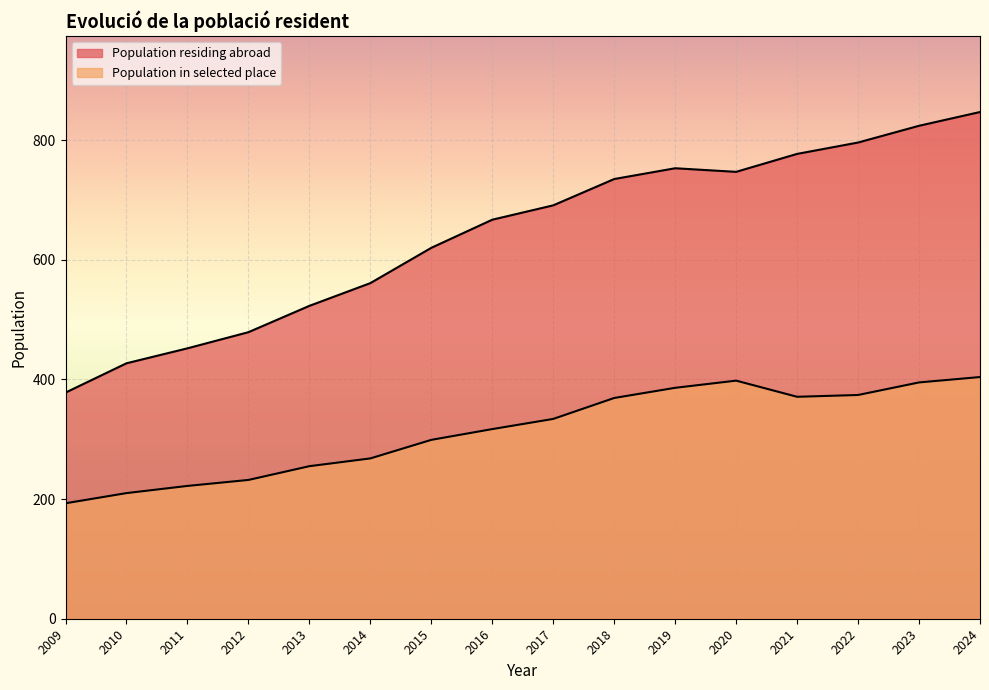

Read the Population residing abroad value at 2020.

747